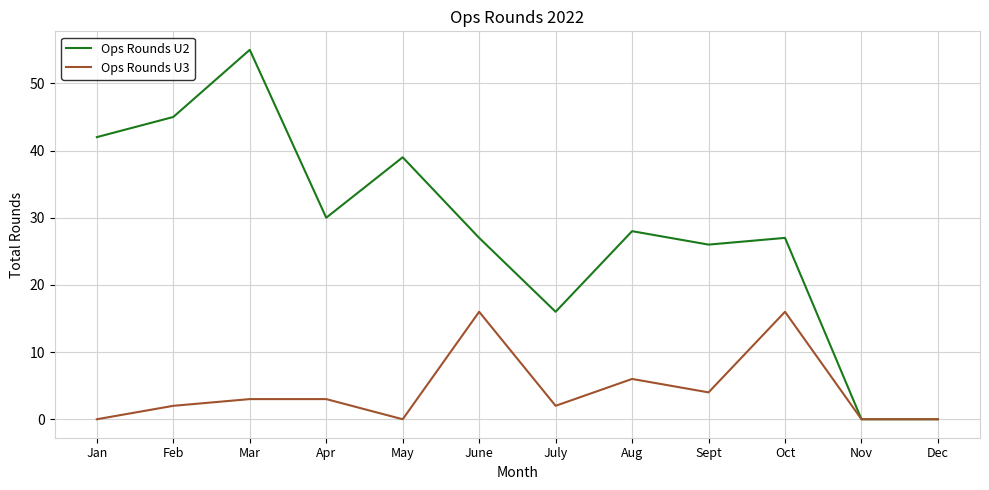

What is the approximate value of Ops Rounds U2 at Jan, to the nearest 10?

40